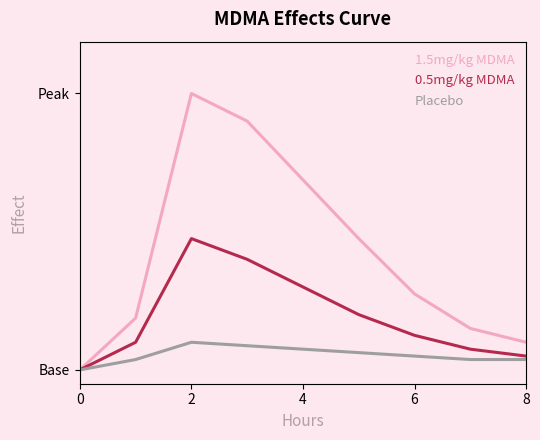

Rank the series by their average value, from highest to lowest.

1.5mg/kg MDMA, 0.5mg/kg MDMA, Placebo